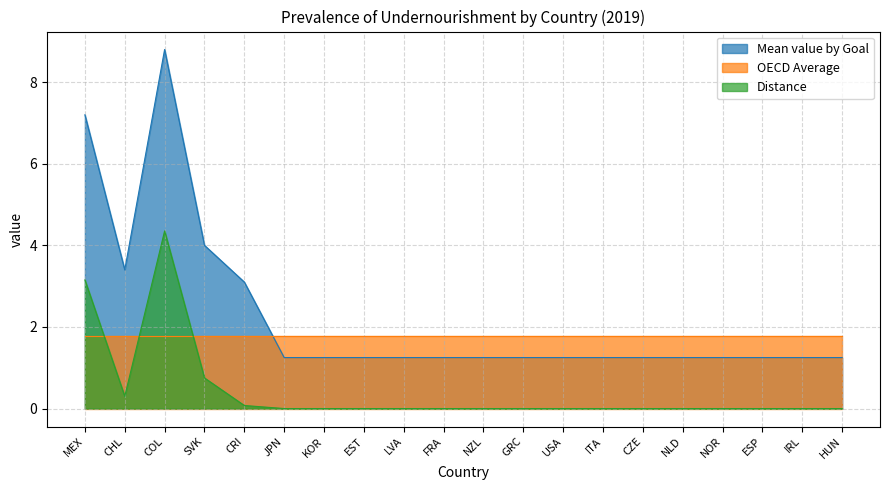

True or false: Distance and Mean value by Goal cross at least once.

False